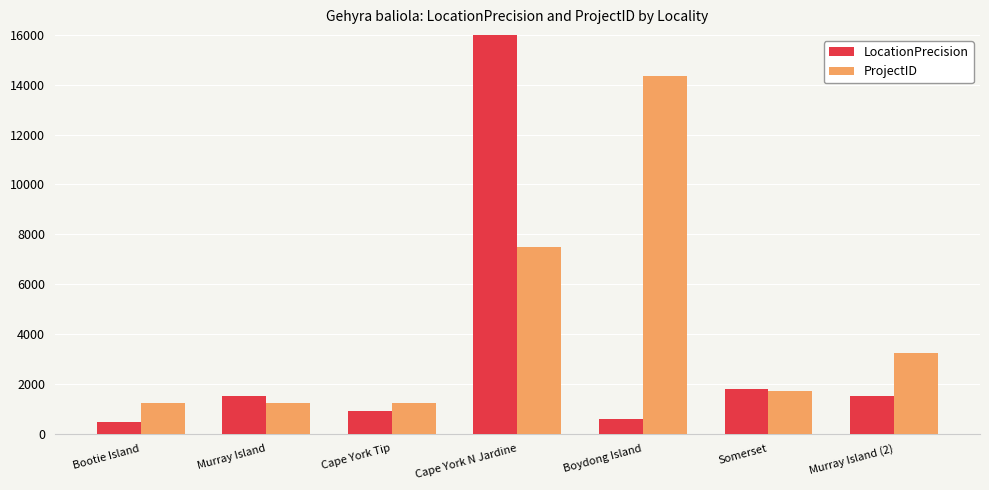

List the series in order of their peak value, lowest first.

ProjectID, LocationPrecision